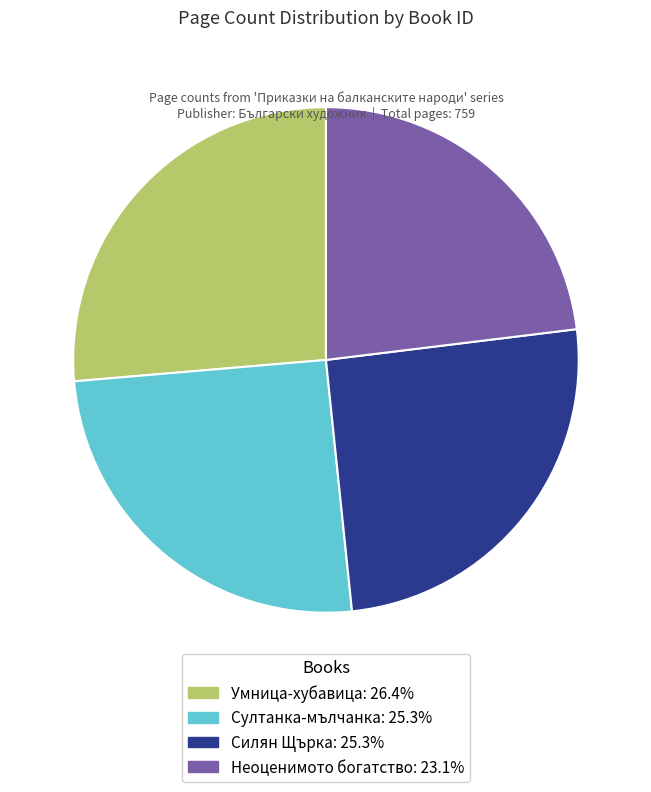

Is there a majority slice in this chart?

No